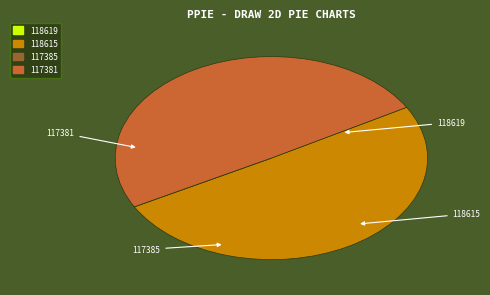

Which slice is the largest?

118615